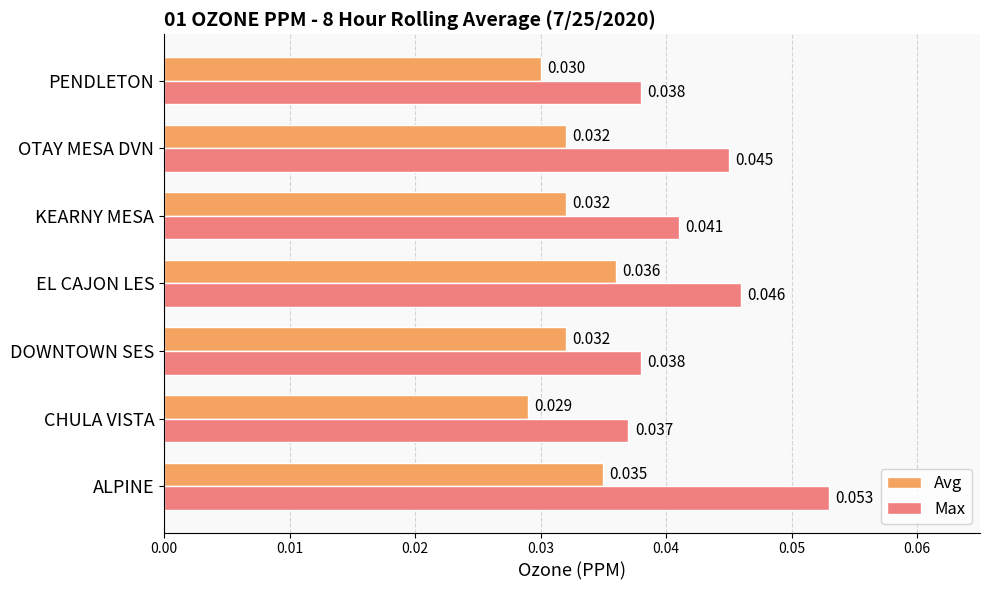

List the series in order of their peak value, highest first.

Max, Avg